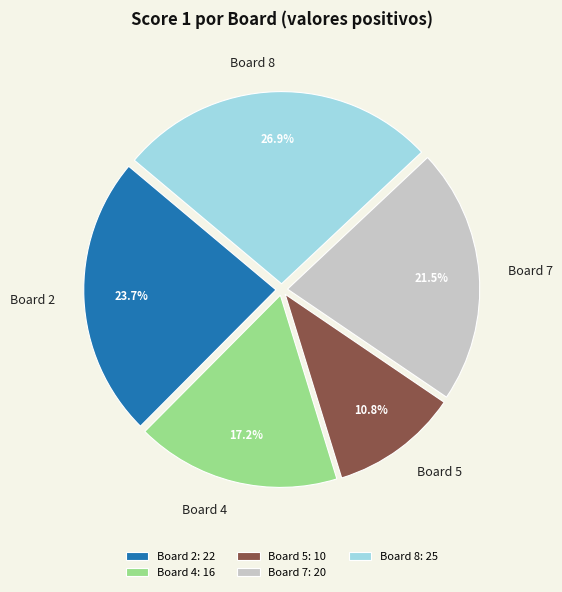

To the nearest percent, what is the difference between the largest and smallest slice percentages?

16%